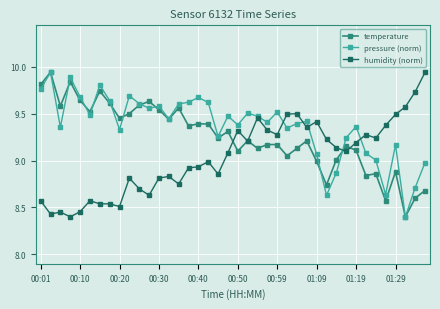

What is the difference between the second highest and minimum values in the humidity (norm) series?

1.3